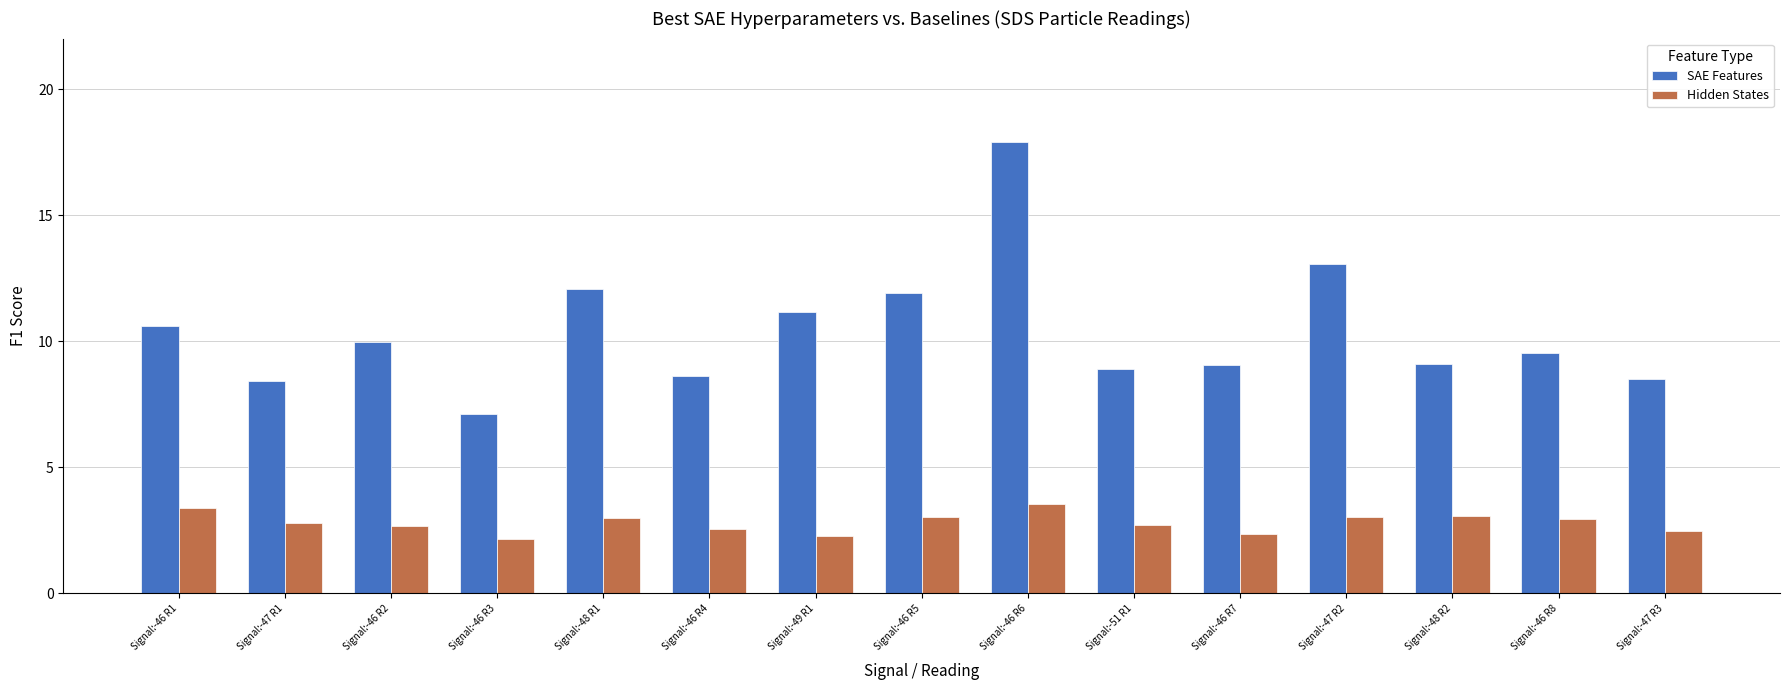

The value of SAE Features at Signal:-47 R1 is 8.4. True or false?

True